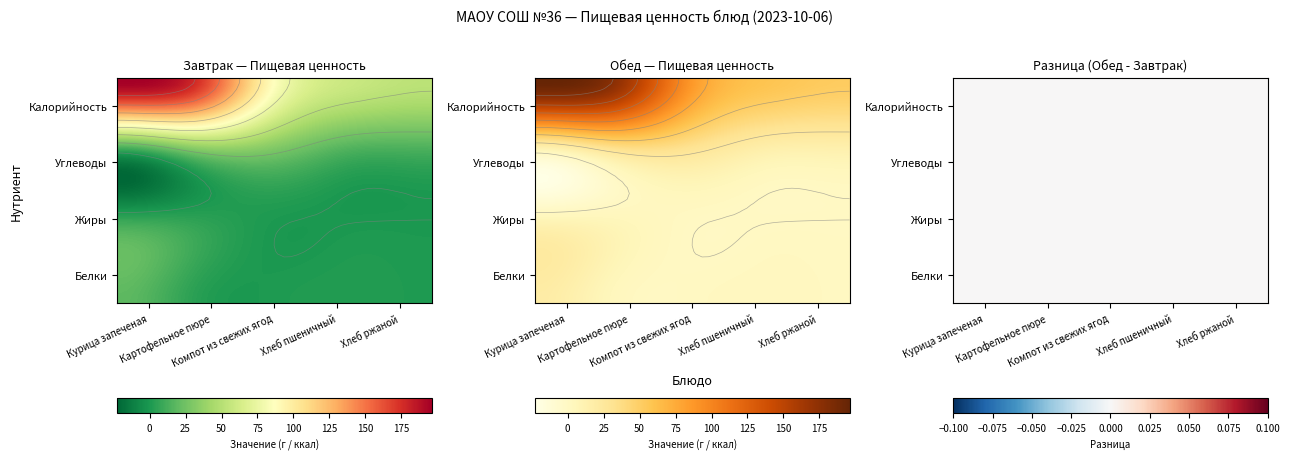

Reading left to right, what are all the values shown in this chart?

Завтрак: Курица запеченая=195.9	Картофельное пюре=175.0	Компот из свежих ягод=86.6	Хлеб пшеничный=58.5	Хлеб ржаной=52.5
Обед: Курица запеченая=195.9	Картофельное пюре=175.0	Компот из свежих ягод=86.6	Хлеб пшеничный=58.5	Хлеб ржаной=52.5